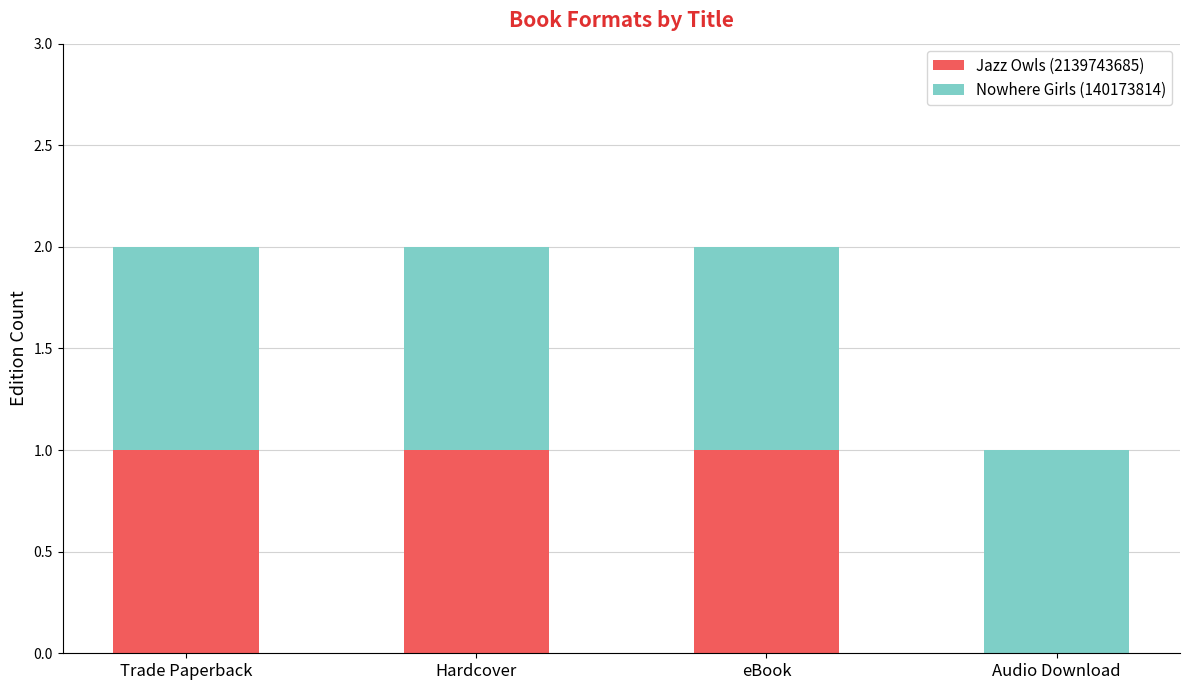

Is it true that Jazz Owls (2139743685) equals 1 at eBook?

True